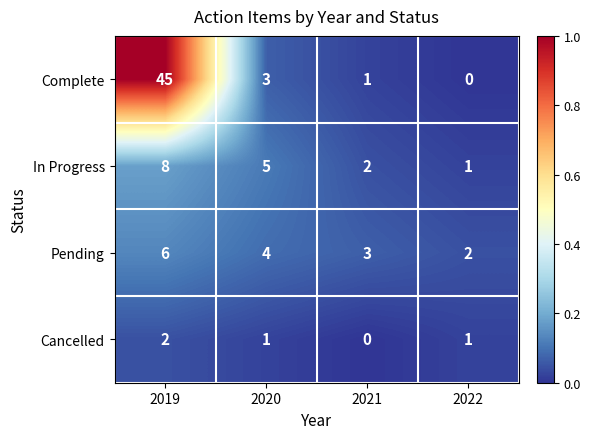

Rank the series by their maximum value, from highest to lowest.

Complete, In Progress, Pending, Cancelled